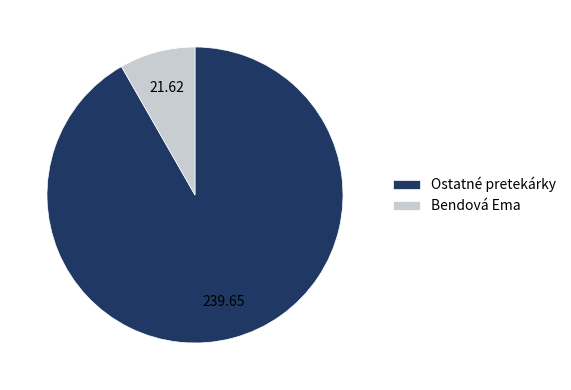

Is the sum of Bendová Ema and Ostatné pretekárky greater than half?

Yes